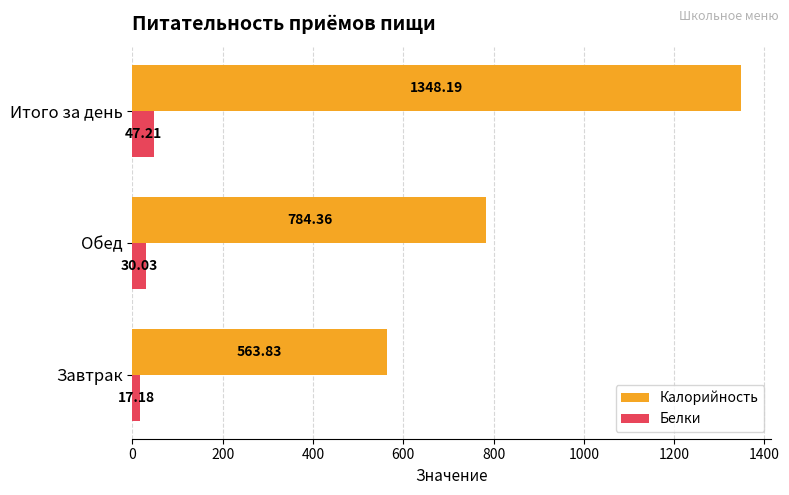

What is the greatest value displayed?

1348.2